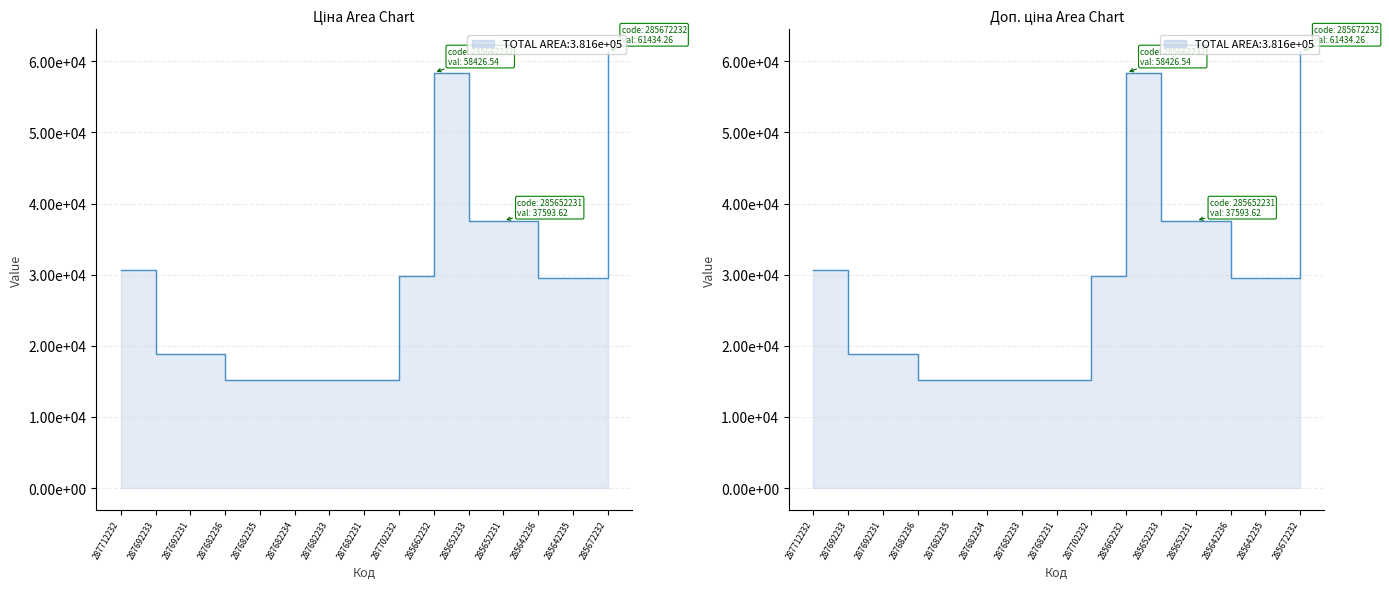

Which series changed the most between 287692231 and 285672232?

Ціна